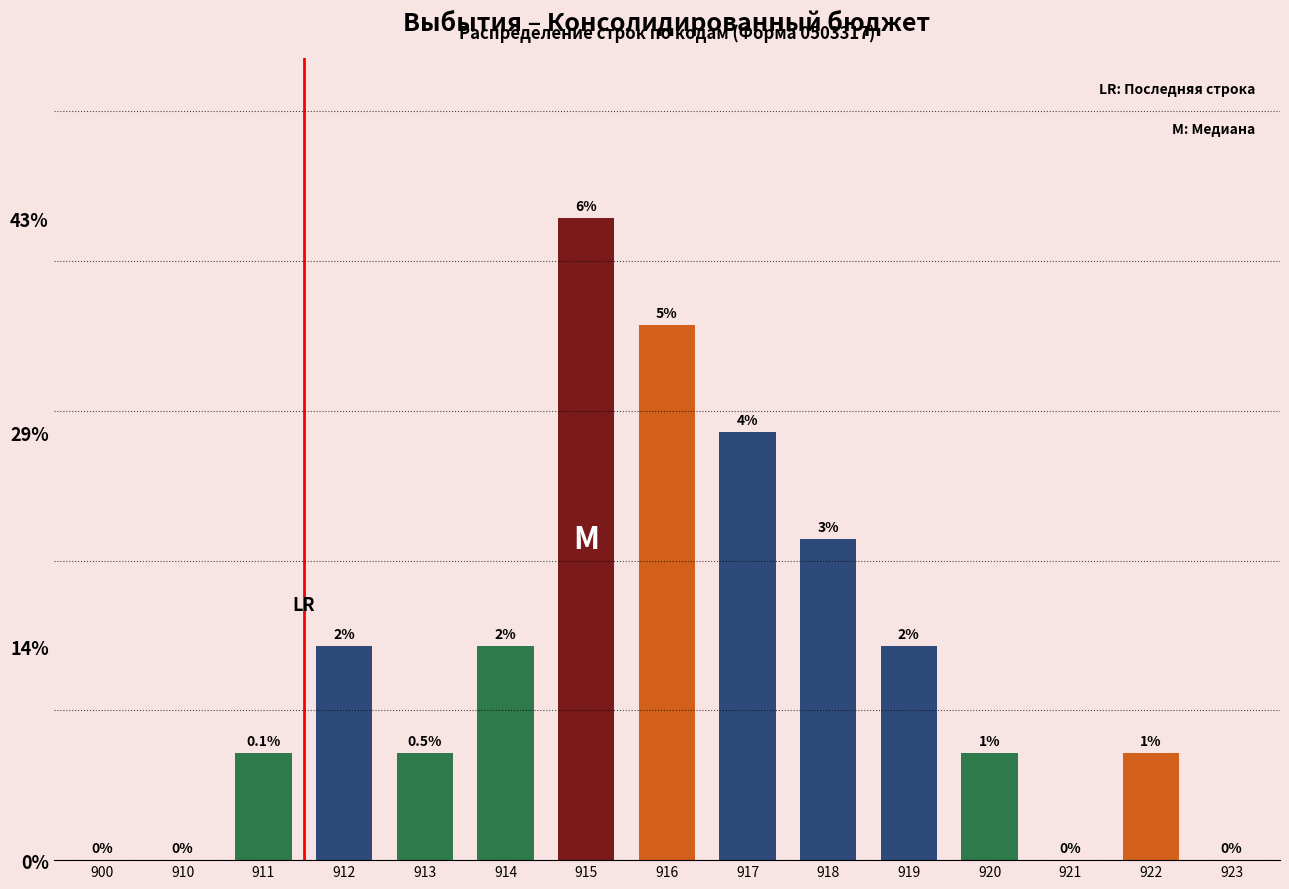

Are the bars horizontal?

No